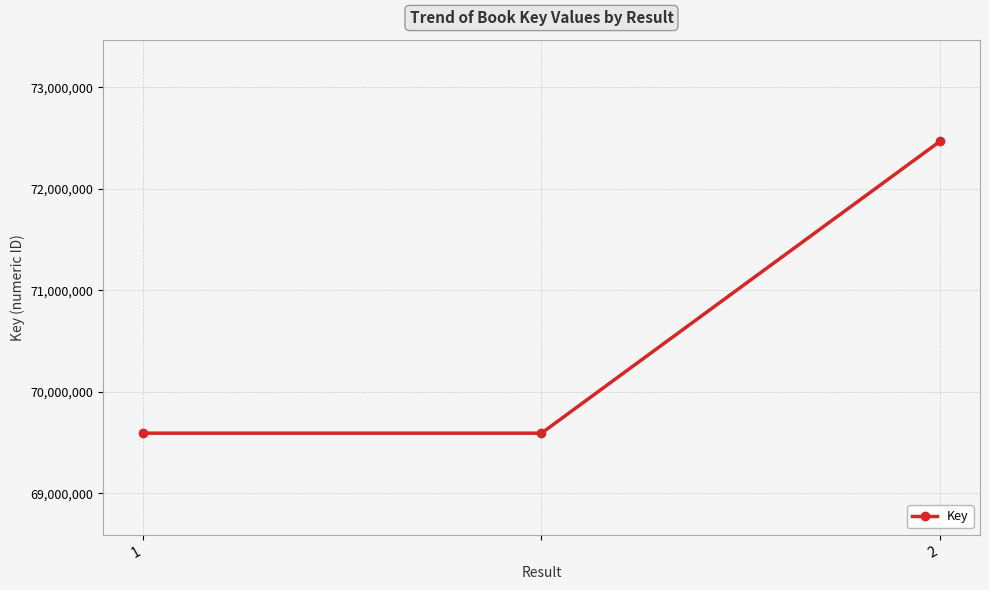

Reading left to right, list all the values displayed in this chart.

69592763	69592763	72467997